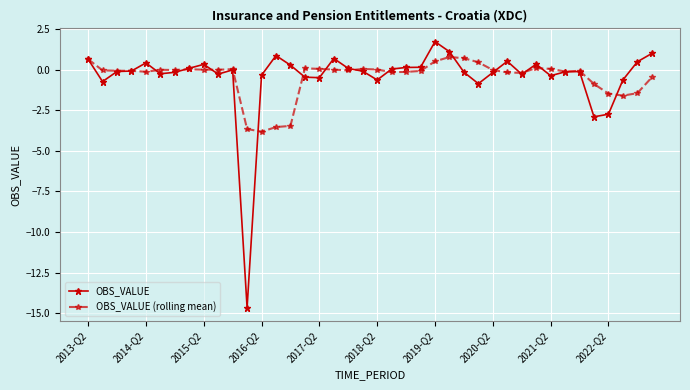

At how many categories does at least one series exceed -8?

40